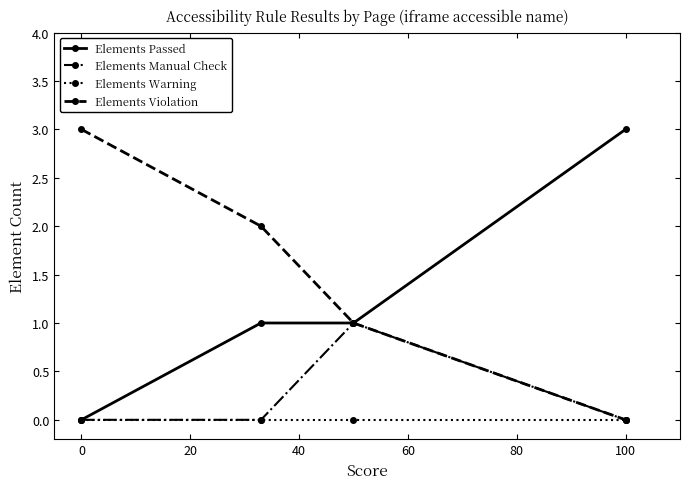

Which series has the largest total across all categories?

Elements Violation